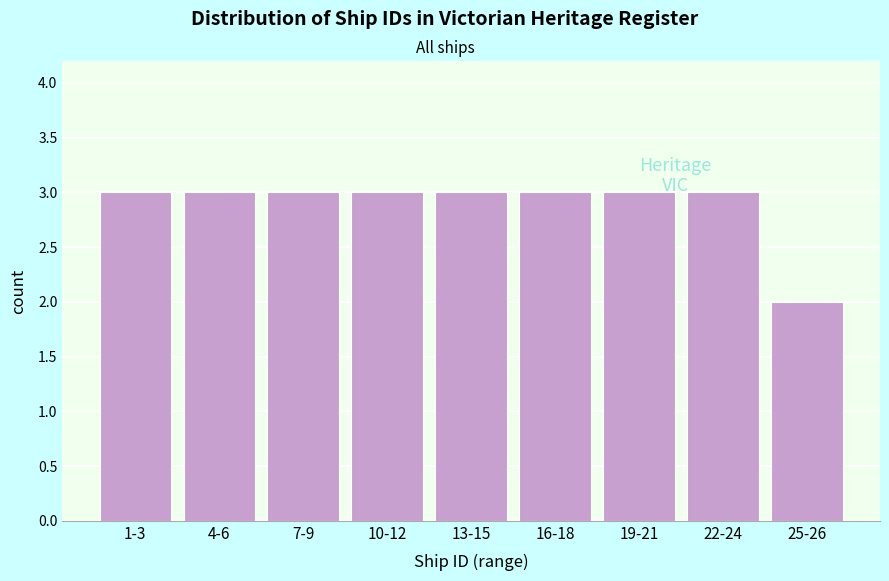

Reading left to right, transcribe all the data shown in this chart.

1-3=3	4-6=3	7-9=3	10-12=3	13-15=3	16-18=3	19-21=3	22-24=3	25-26=2